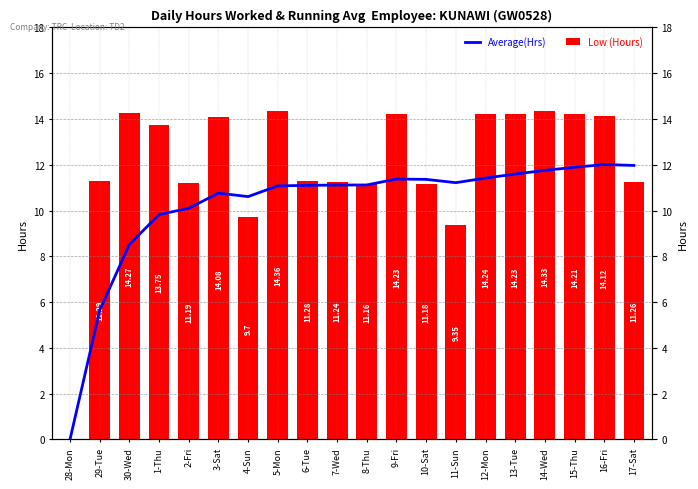

Count the number of categories in the chart.

20